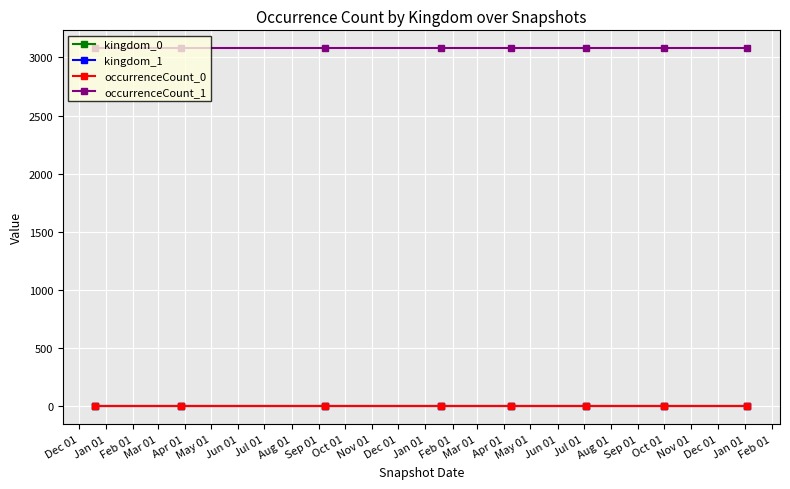

True or false: occurrenceCount_1 and kingdom_0 cross at least once.

False